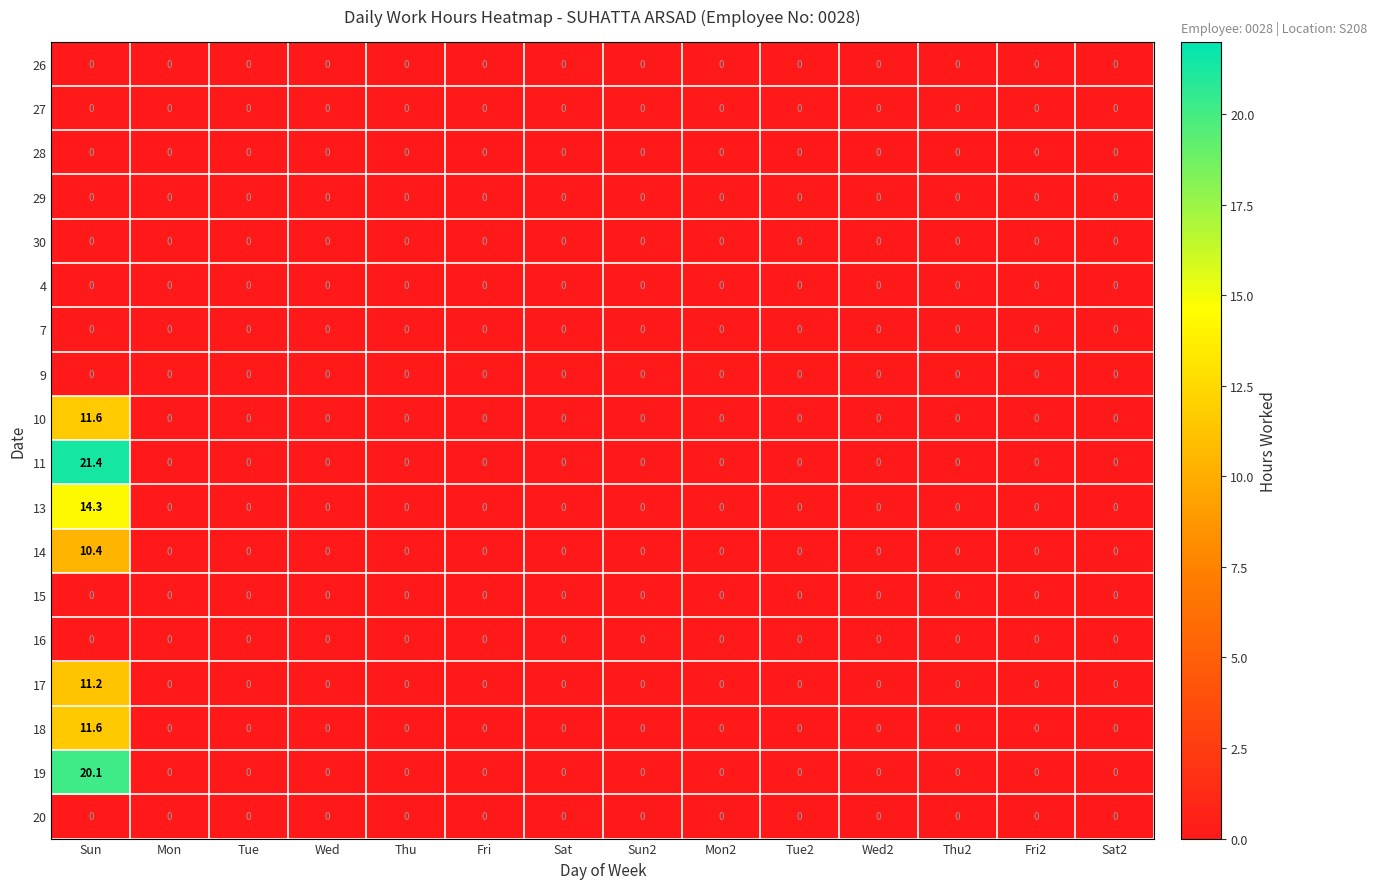

Which series has the largest range (max minus min)?

11